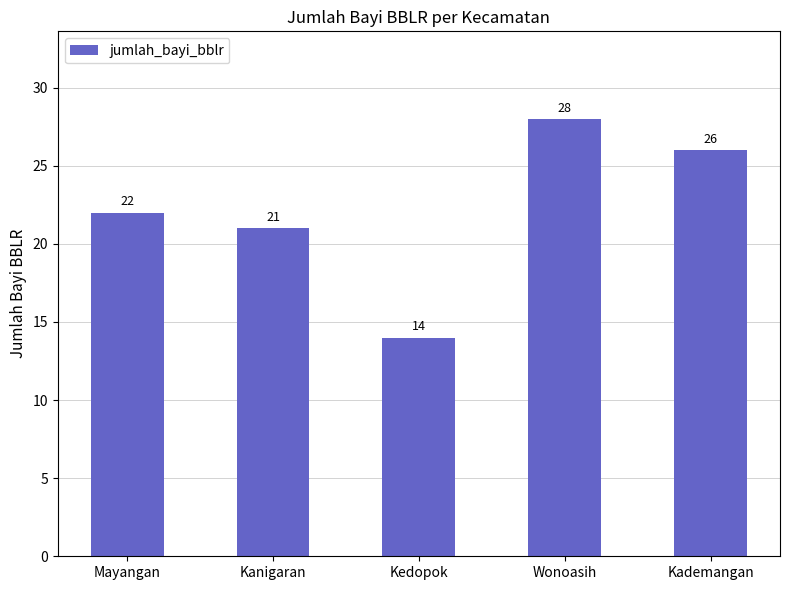

List the labels in order of value, largest first.

Wonoasih, Kademangan, Mayangan, Kanigaran, Kedopok